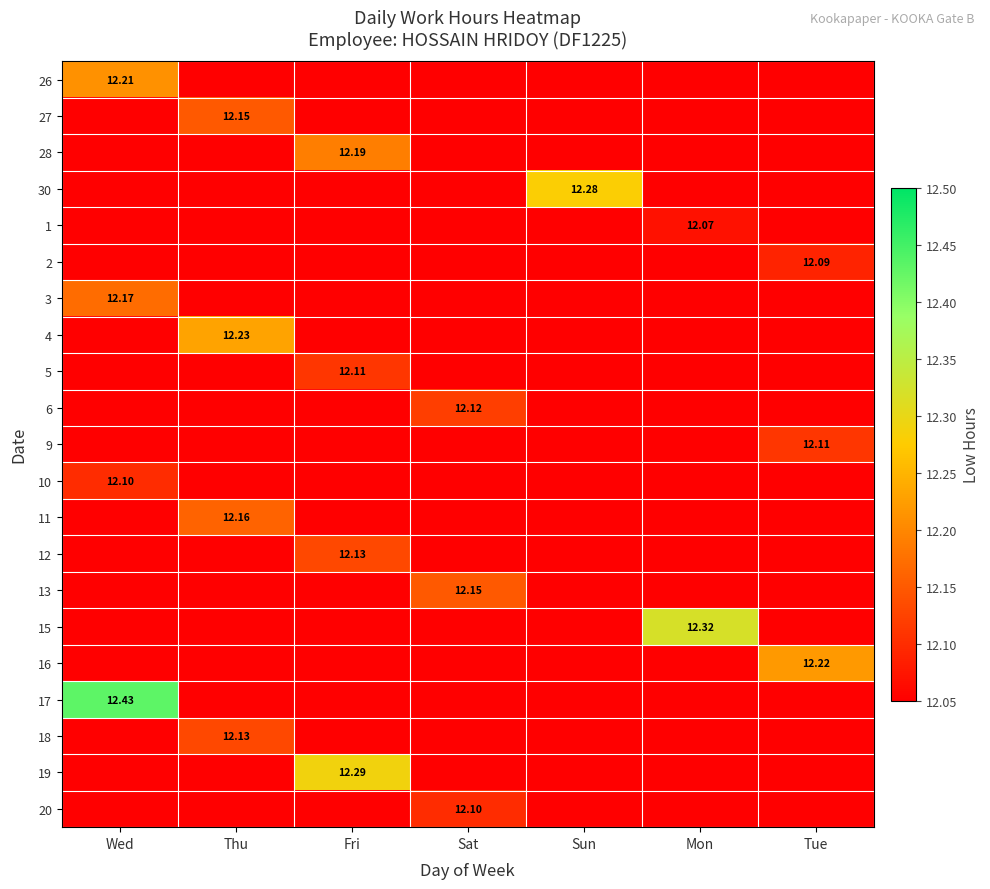

How many categories are shown in the chart?

7